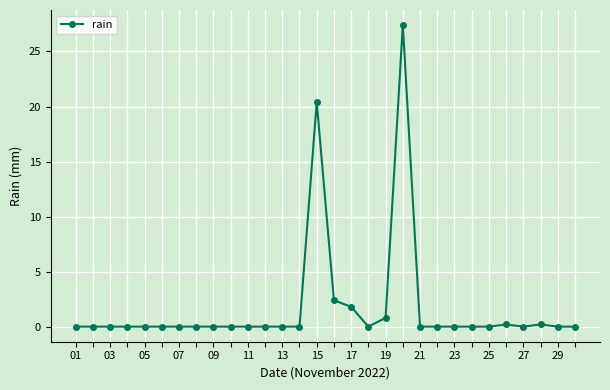

What is the sum of all values?

53.2